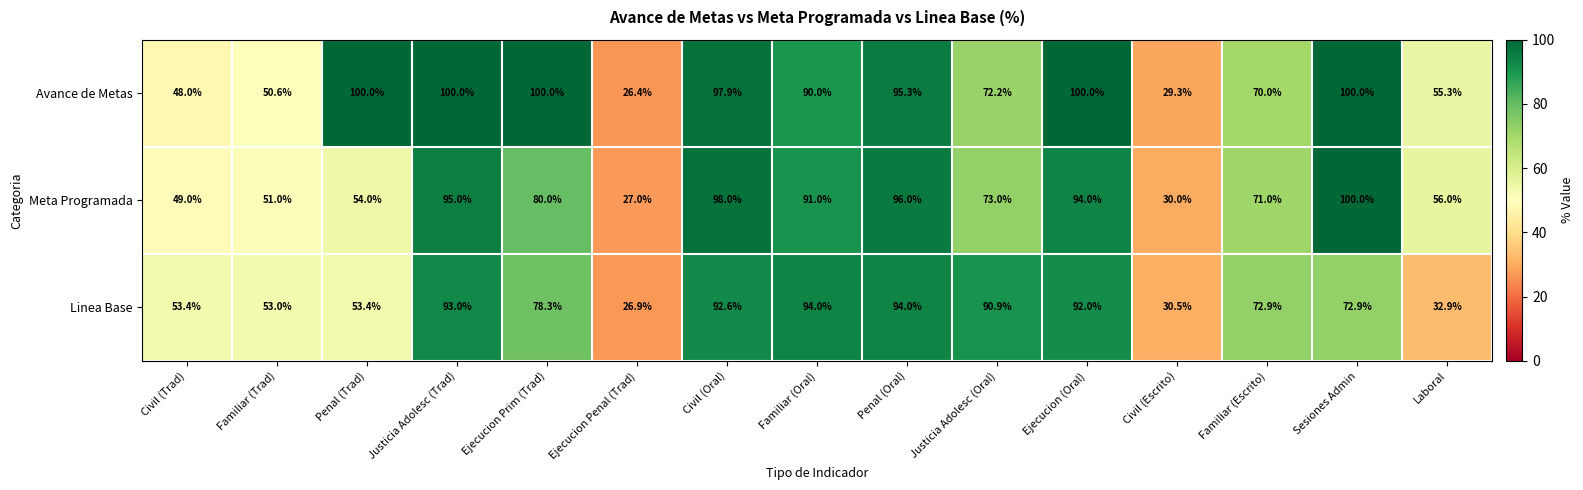

What is the difference between the highest and lowest values at Civil (Escrito)?

1.2